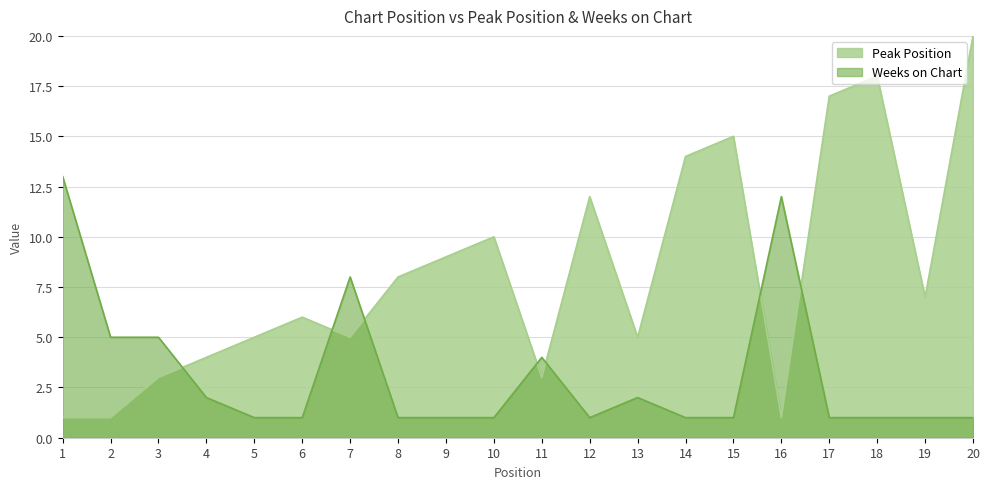

What is the sum of the Peak Position values at 3 and 13?

8